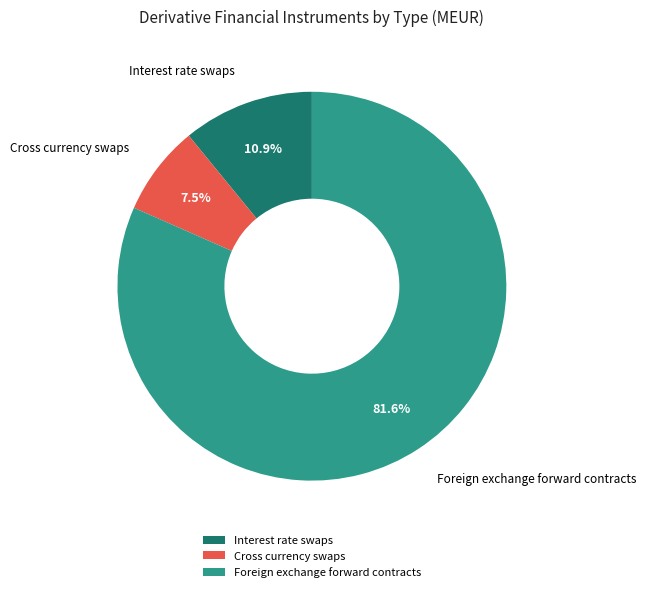

Is the sum of Foreign exchange forward contracts and Cross currency swaps greater than half?

Yes